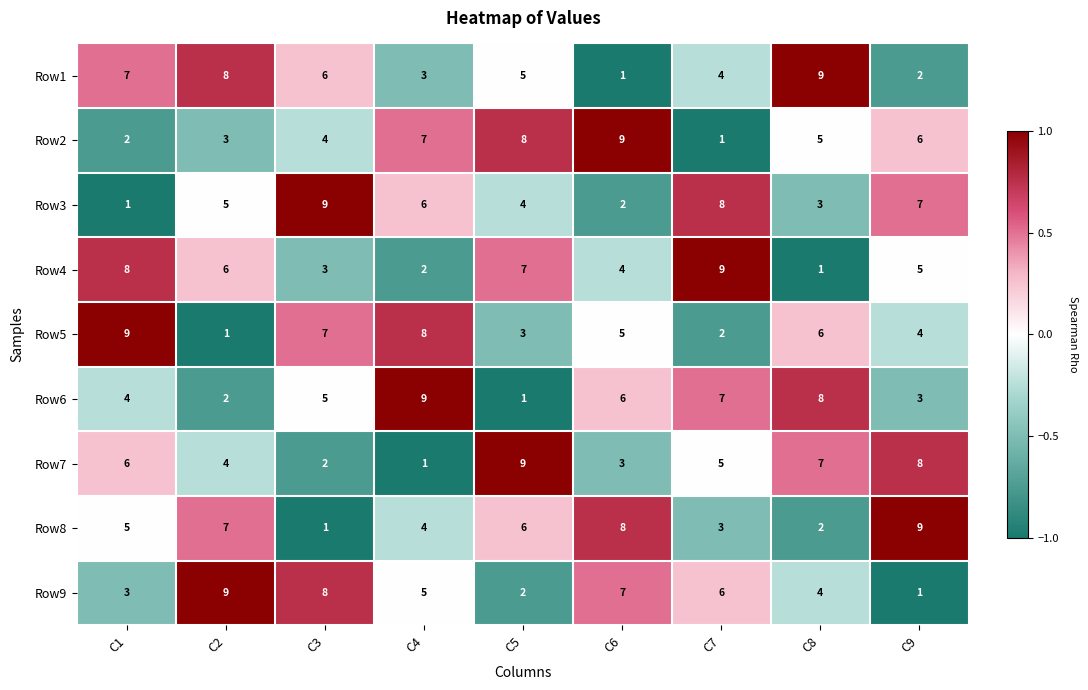

True or false: Row4 has a value of 1 at C9.

False